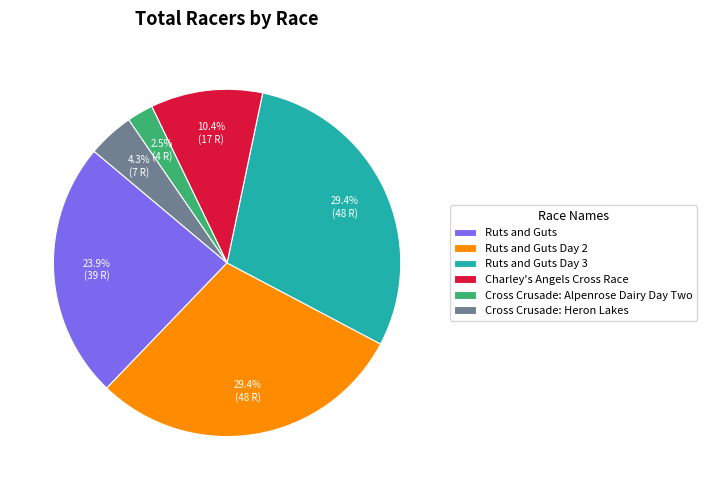

Is there a majority slice in this chart?

No